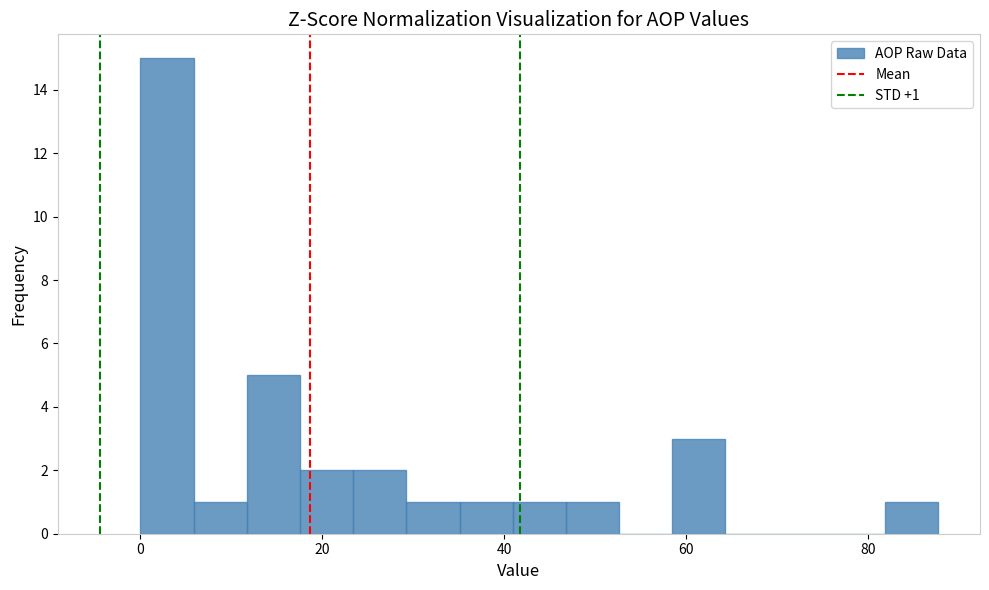

Around what value on the x-axis is the tallest bar? Give the approximate position of its centre, as read against the axis.

2